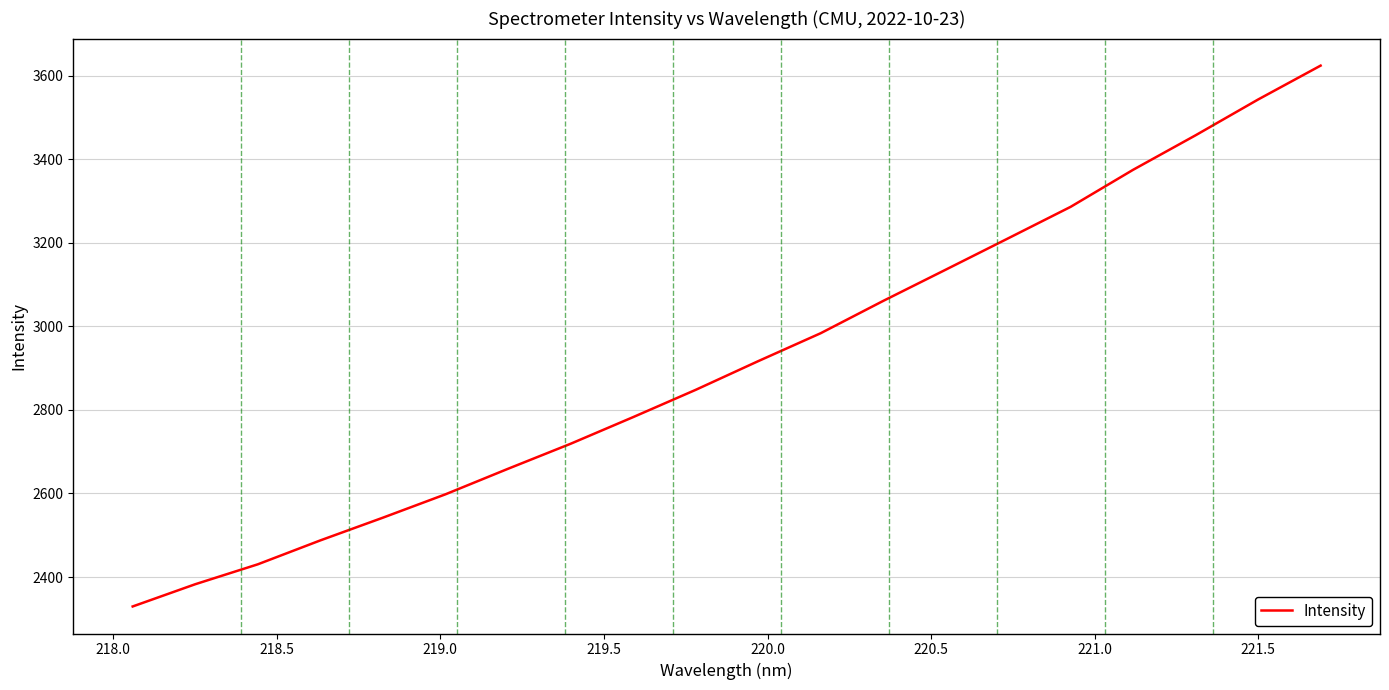

What is the difference between the second highest and minimum values?

1213.2